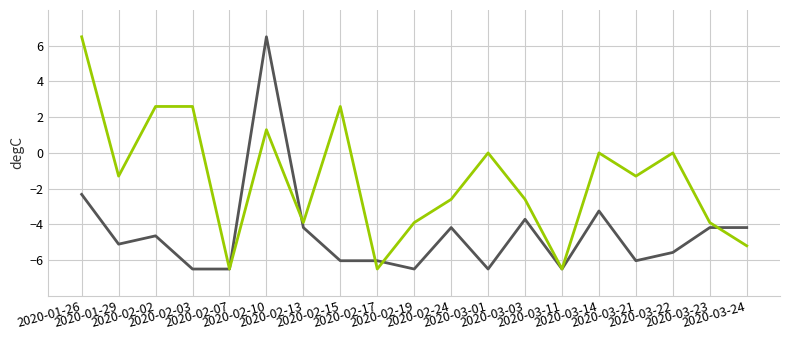

What is the maximum value shown in the chart?

6.5